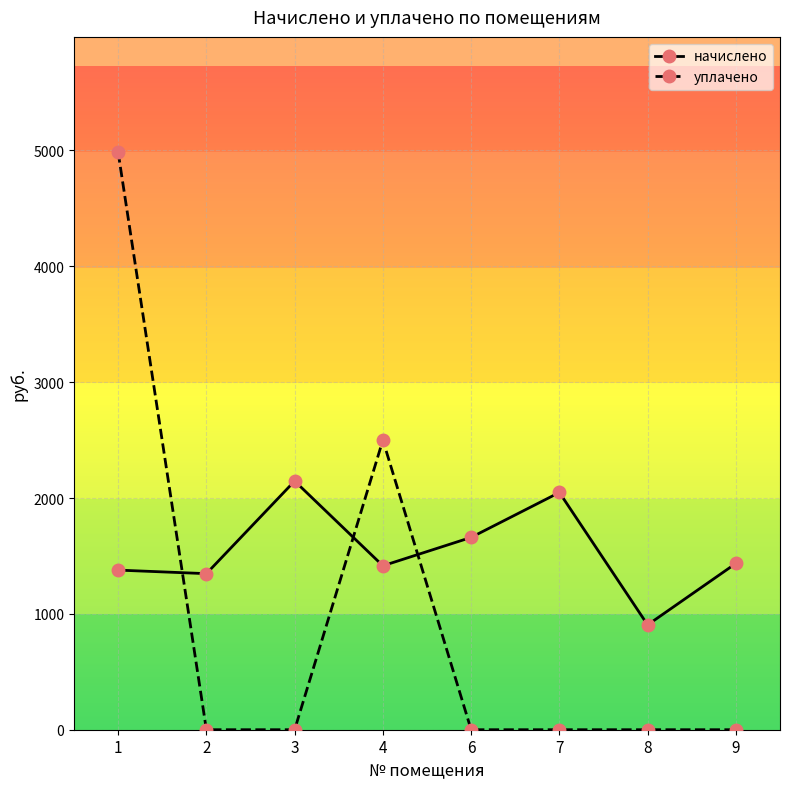

What is the highest value of the уплачено series?

4983.8